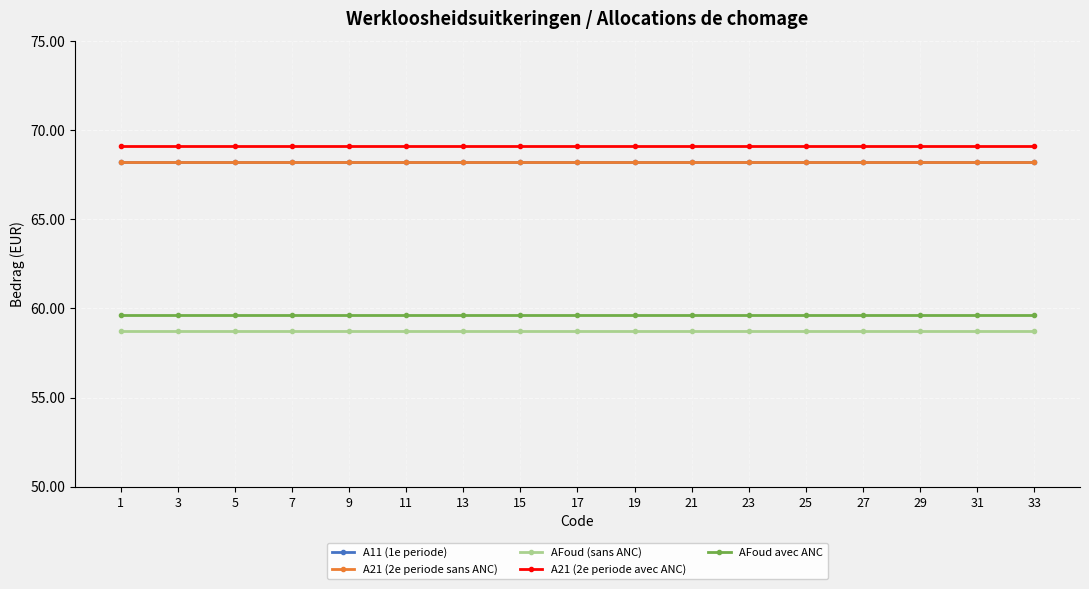

Which series has the largest total across all categories?

A21 (2e periode avec ANC)